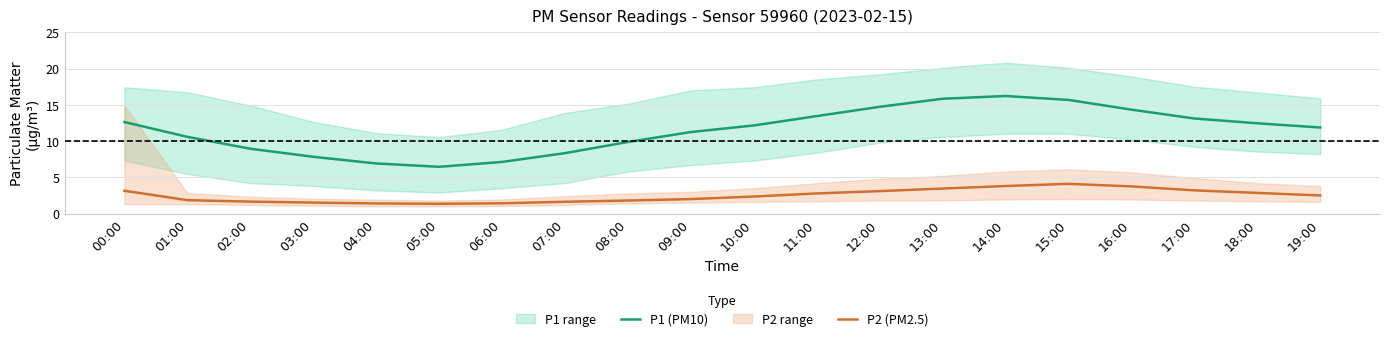

True or false: P1 (PM10) has a value of 13.3 at 03:00.

False